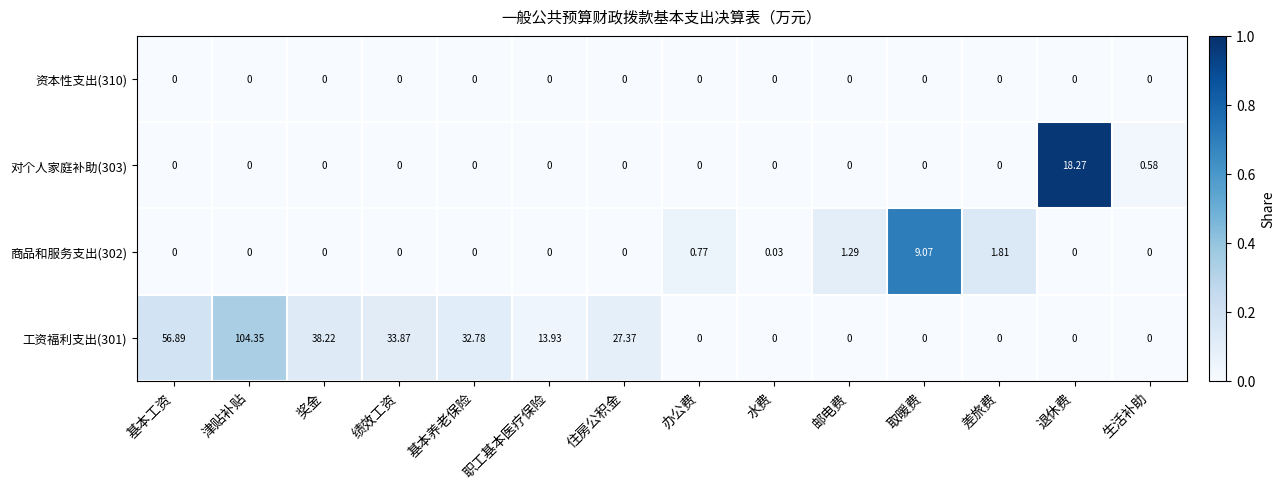

At which label is 工资福利支出(301) closest to 52?

基本工资